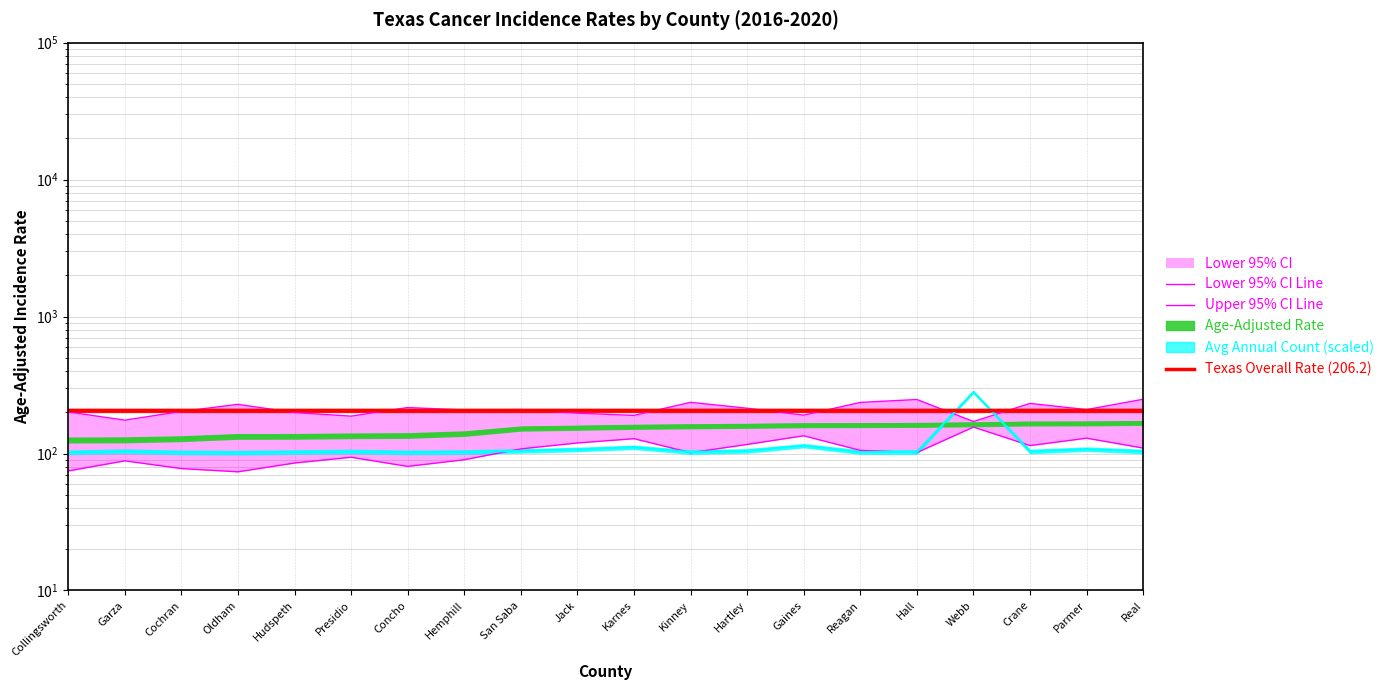

What position from the right is Kinney?

9